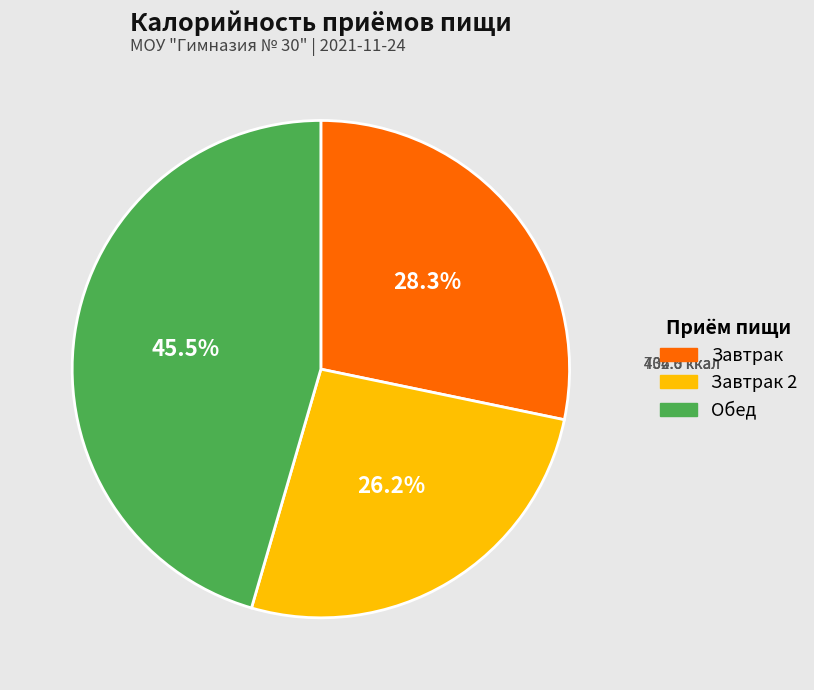

Is there a majority slice in this chart?

No